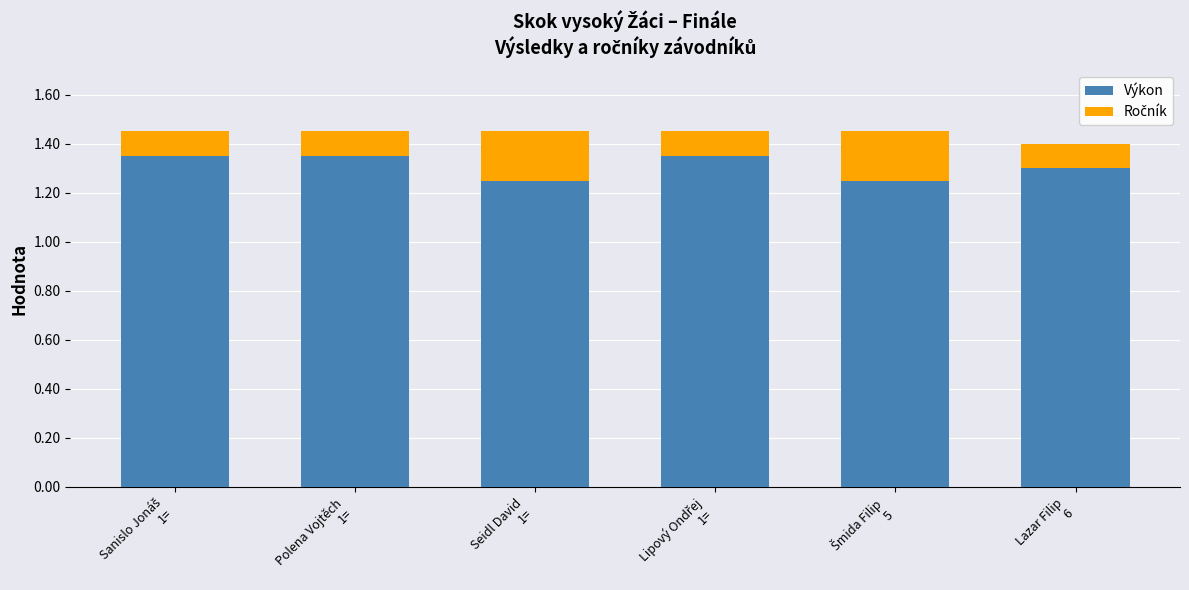

Is it true that Výkon equals 1.3 at Lazar Filip
6?

True